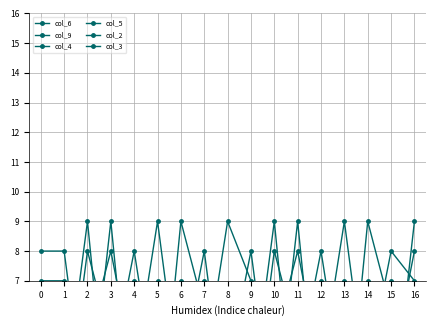

List the series in order of their peak value, lowest first.

col_6, col_9, col_4, col_5, col_2, col_3